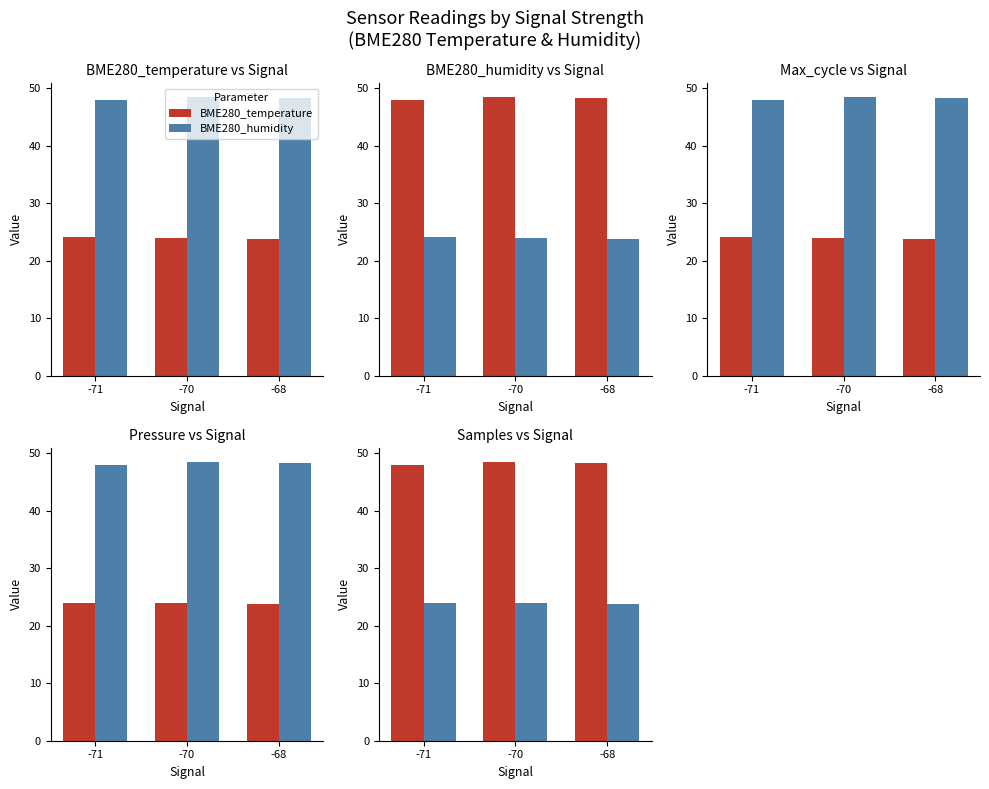

Is the value of Max_cycle at -70 greater than the value of Humidity at -71?

No